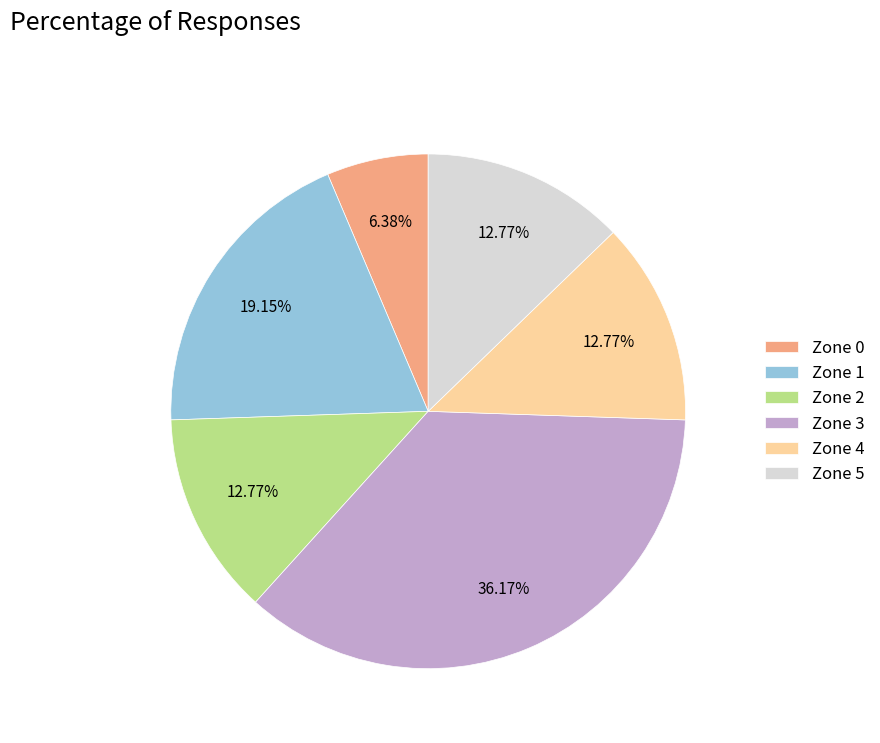

How many slices are in this pie chart?

6